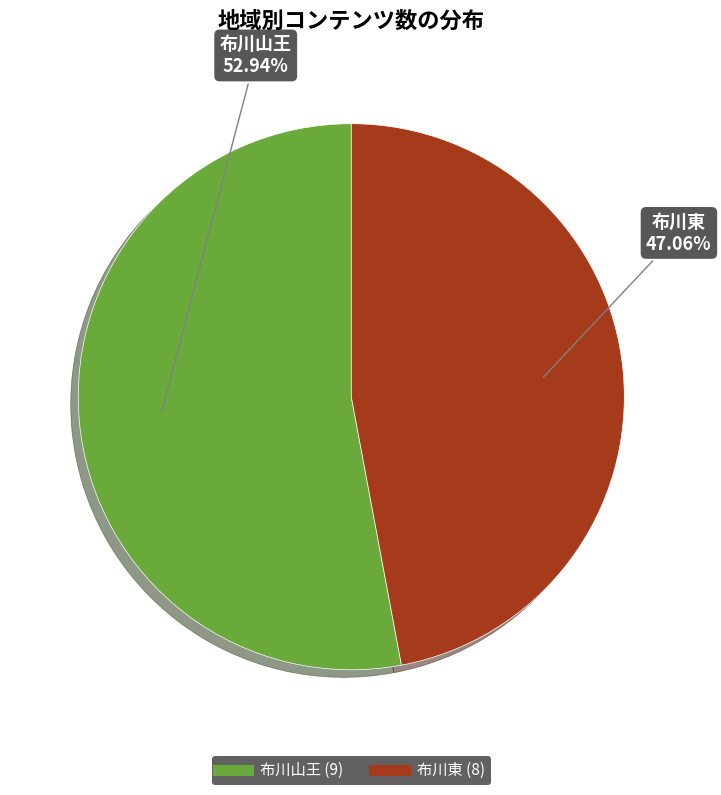

Rank the categories by value from highest to lowest.

布川山王, 布川東